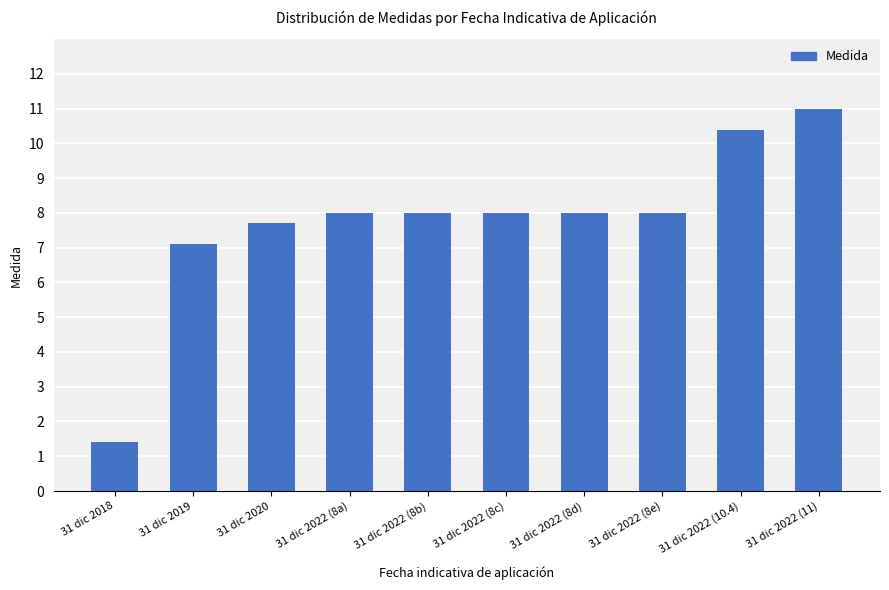

What is the sum of all values?

77.6